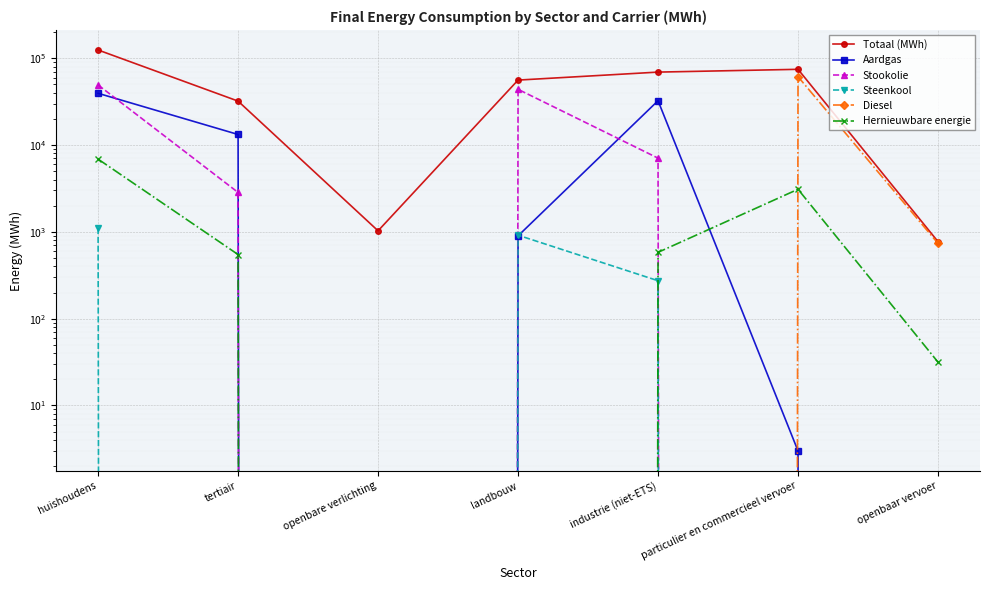

The Hernieuwbare energie series shows 3115.1 at openbare verlichting. True or false?

False